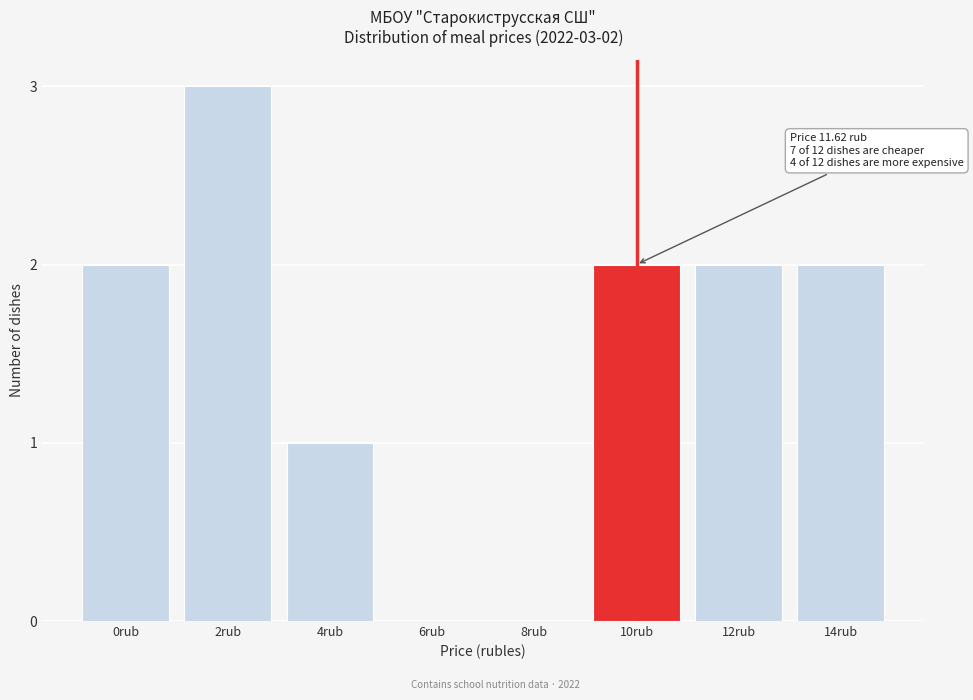

Reading left to right, list all the values displayed in this chart.

0rub=2	2rub=3	4rub=1	6rub=0	8rub=0	10rub=2	12rub=2	14rub=2